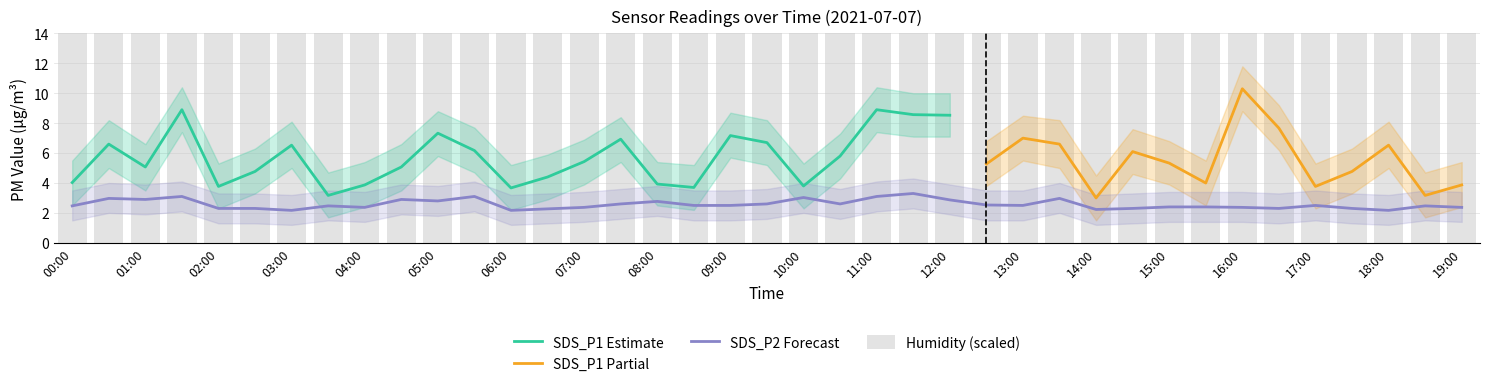

What is the smallest value displayed?

2.2